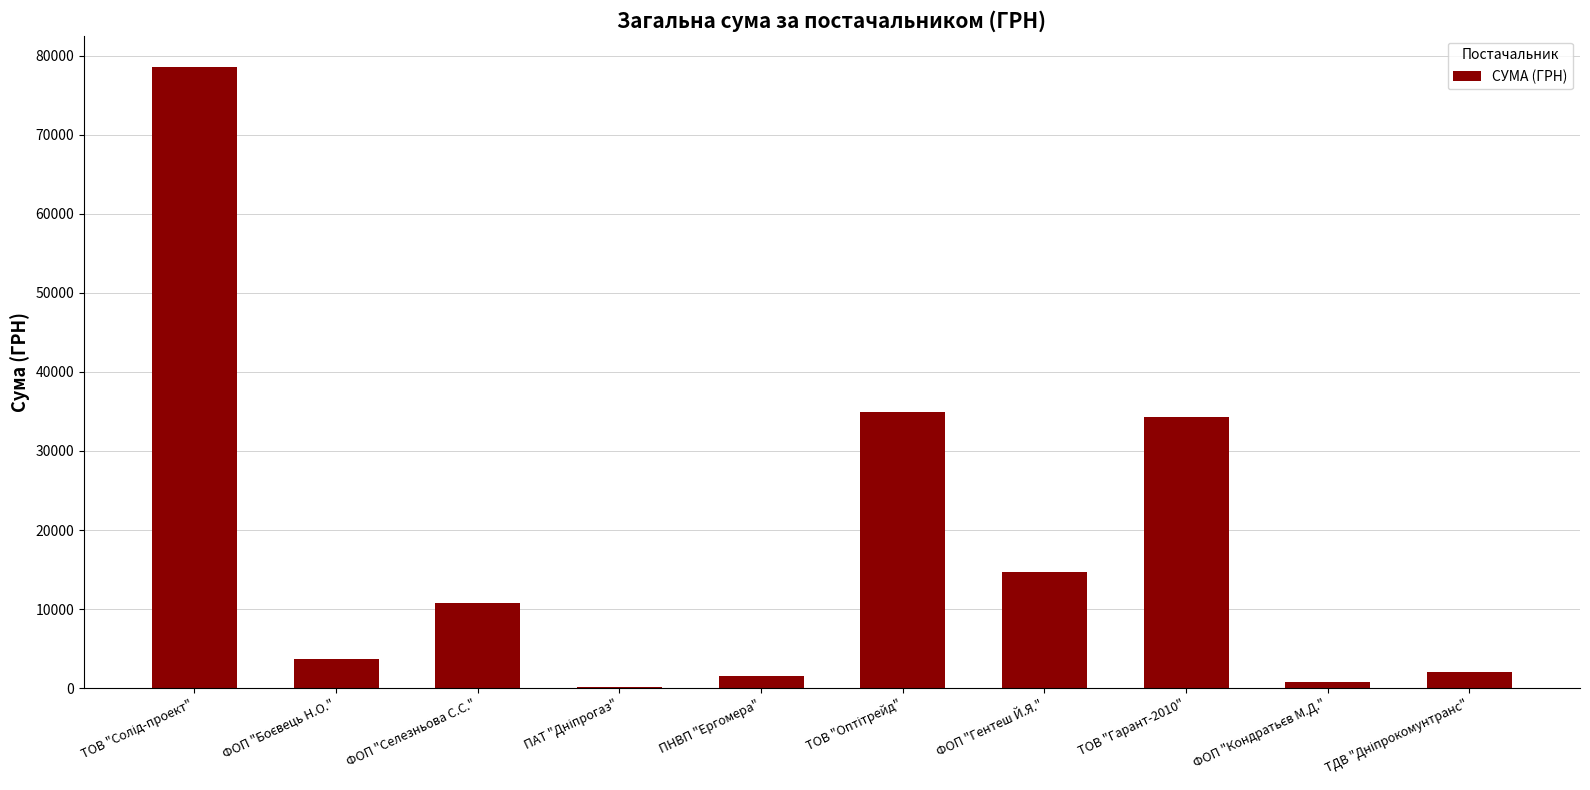

What is the change in value from ФОП "Селезньова С.С." to ТОВ "Гарант-2010"?

+23496.0